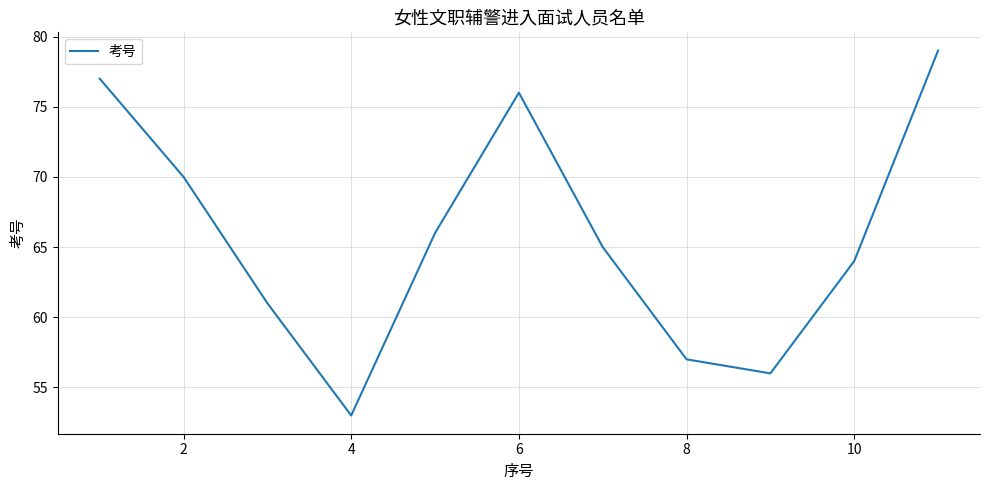

What is the maximum value shown in the chart?

79